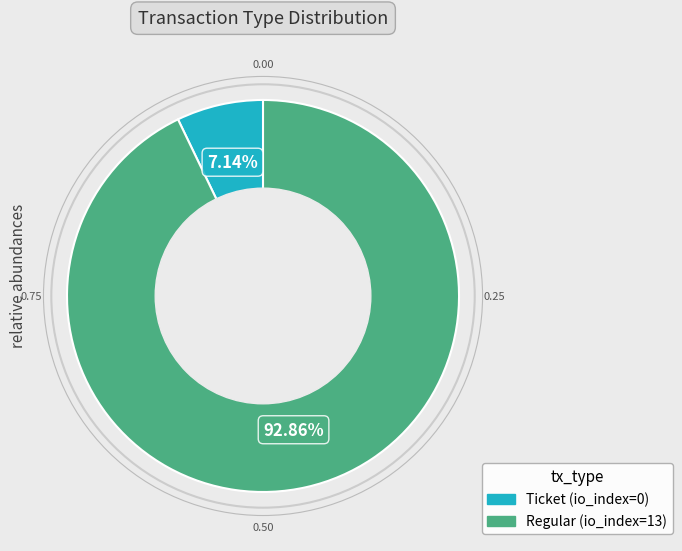

To the nearest percent, what is the difference between the Regular and Ticket slice percentages?

86%